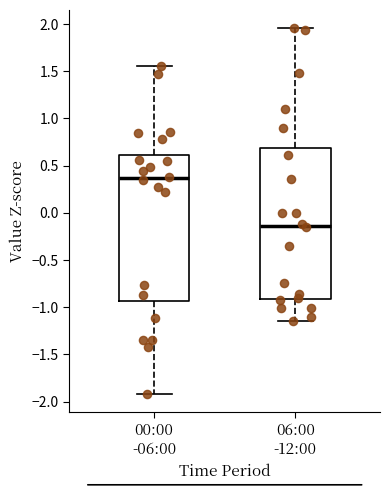

Reading left to right, transcribe this box plot: for each box, give where its median line is, the range the box spans, and where its two whiskers end, as read against the y-axis. The values are not printed on the chart, so give them approximately, as read against the axis.

00:00 -06:00: median 0.35, box -0.95 to 0.60, whiskers -1.90 to 1.55
06:00 -12:00: median -0.15, box -0.90 to 0.70, whiskers -1.15 to 1.95